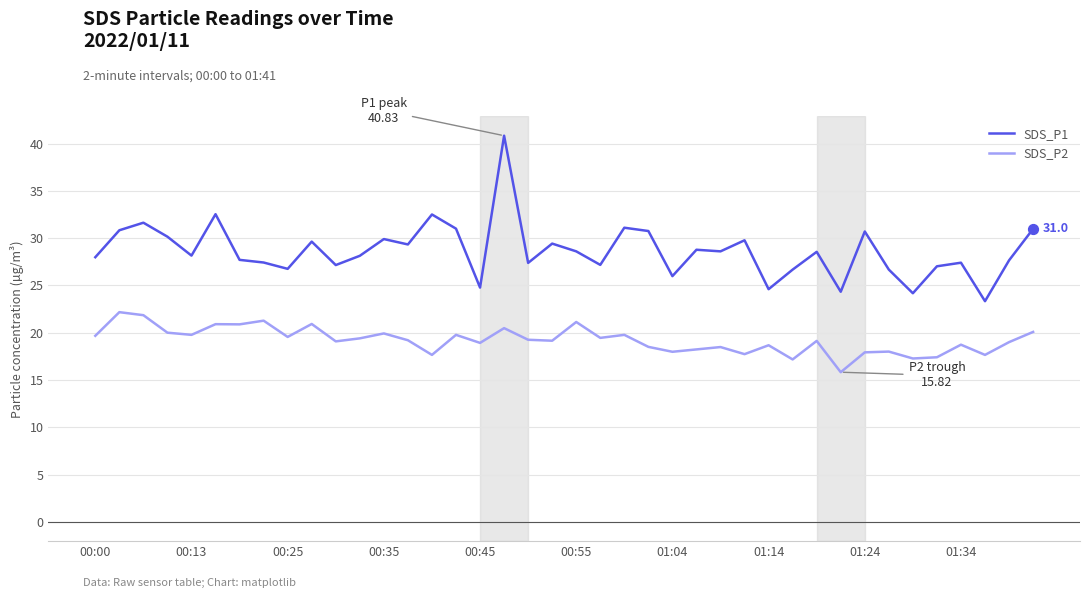

List the series in order of their overall mean, highest first.

SDS_P1, SDS_P2